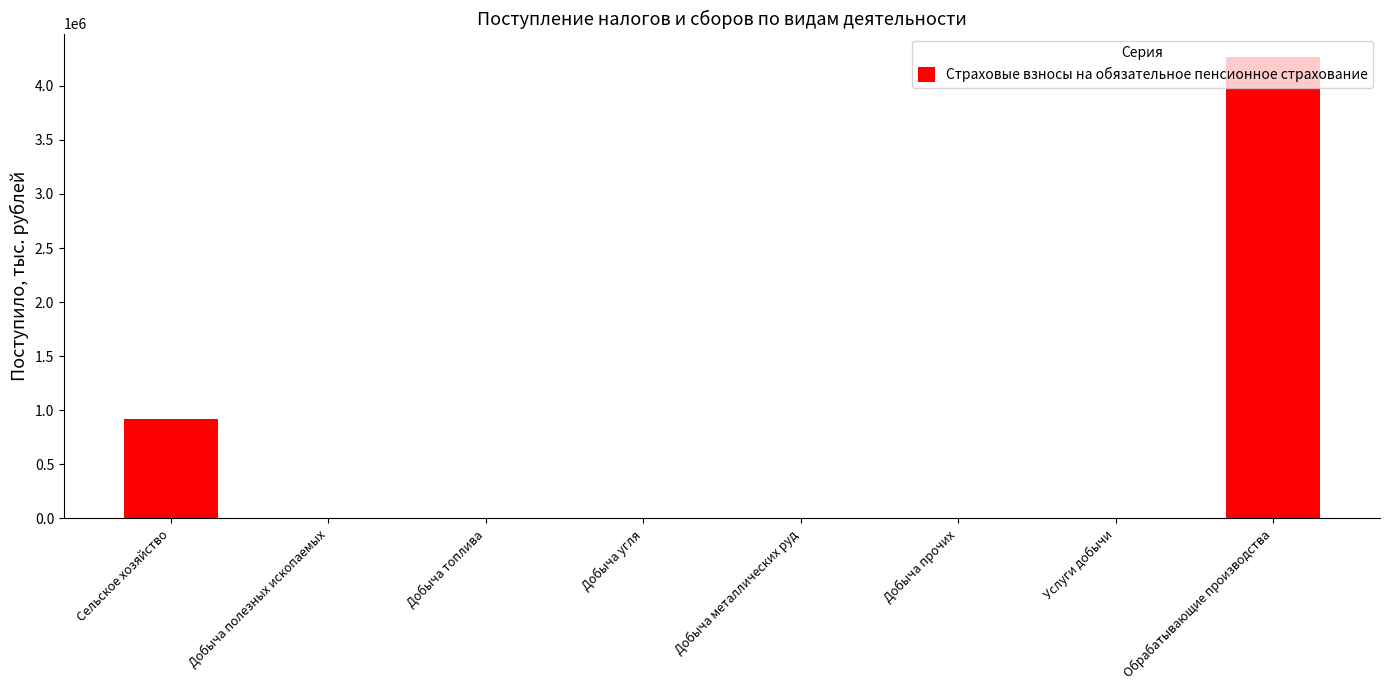

What is the greatest value displayed?

4268958